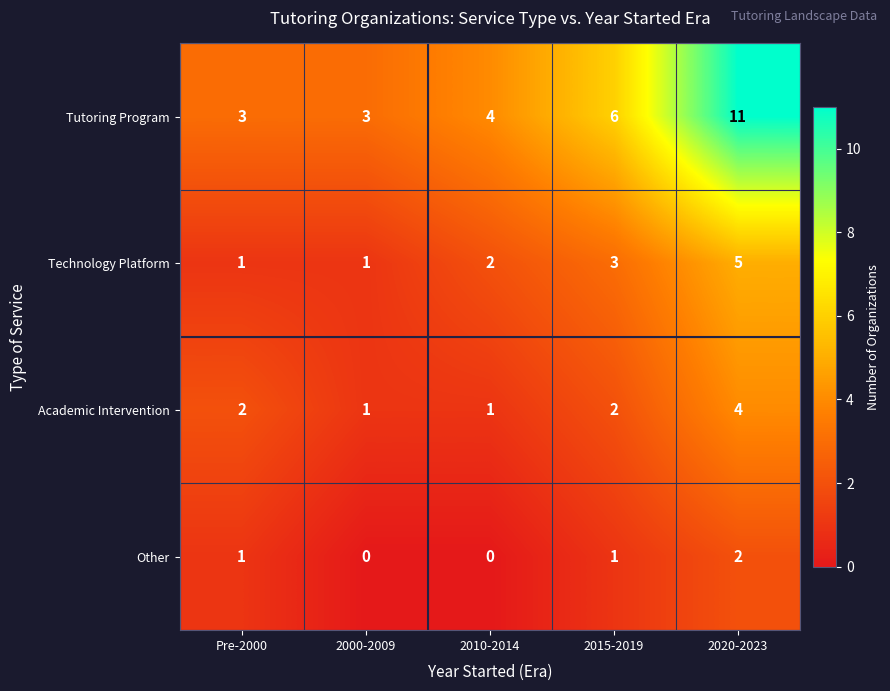

At how many categories does at least one series exceed 1?

5